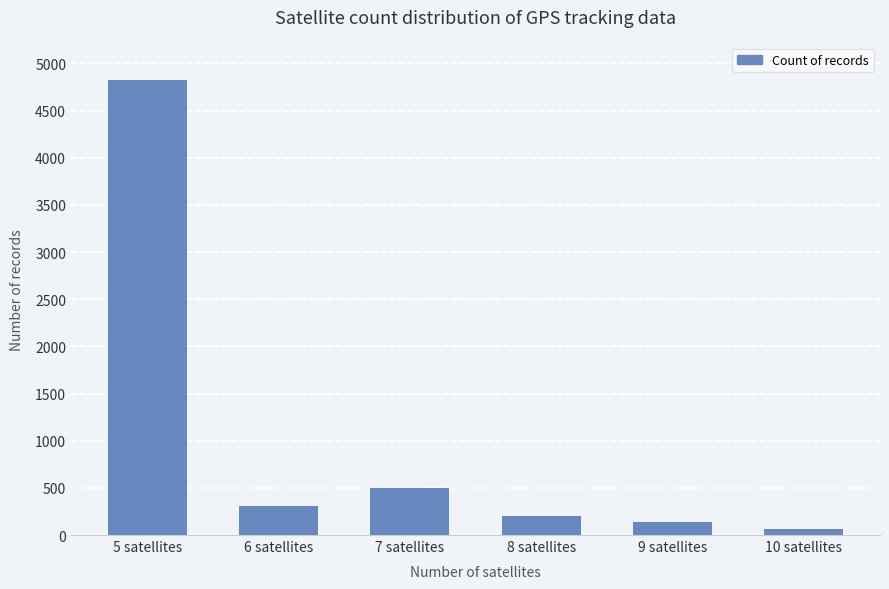

Does the chart contain stacked bars?

No